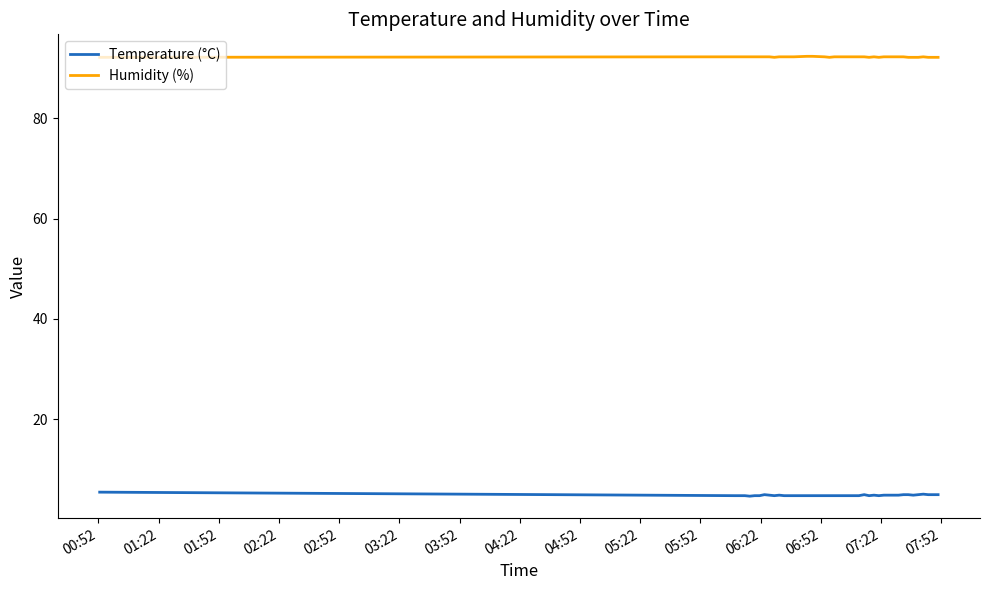

List the series in order of their peak value, lowest first.

Temperature (°C), Humidity (%)